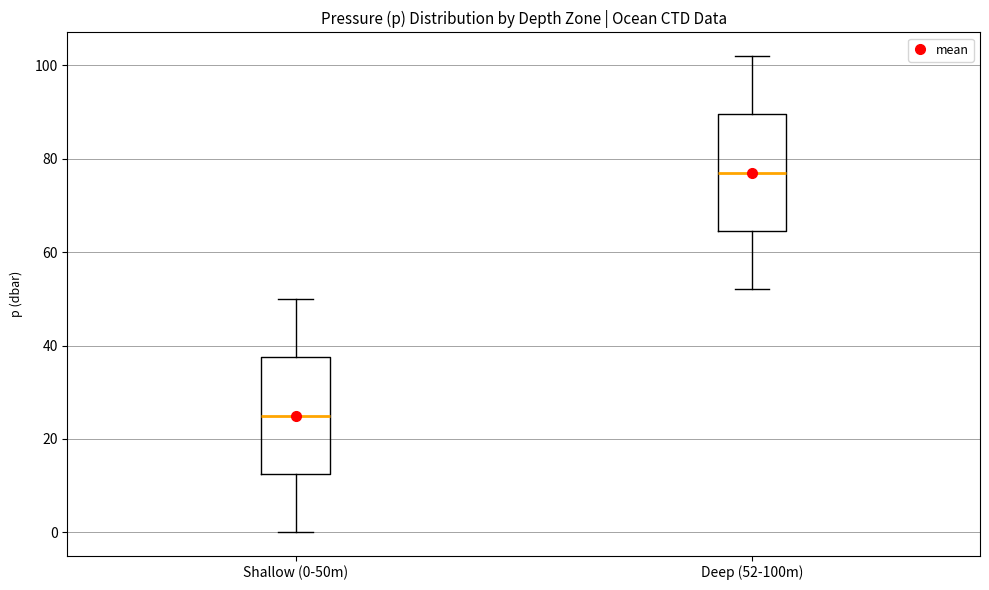

Reading left to right, read every box against the y-axis: the position of its median line, the range the box covers, and the ends of its whiskers. The values are not printed on the chart, so give them approximately, as read against the axis.

Shallow (0-50m): median 26, box 12 to 38, whiskers 0 to 50
Deep (52-100m): median 78, box 64 to 90, whiskers 52 to 102